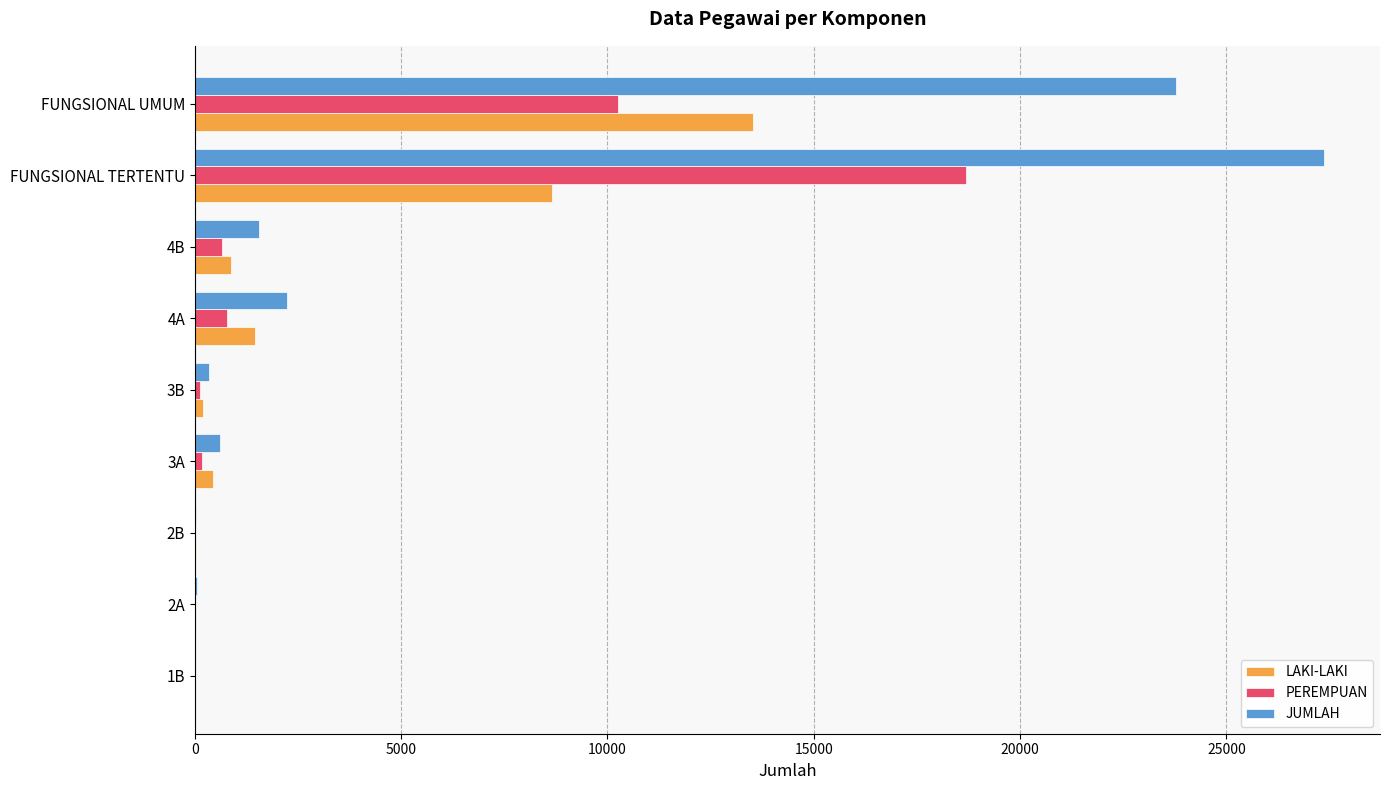

At which label is PEREMPUAN closest to 9344?

FUNGSIONAL UMUM